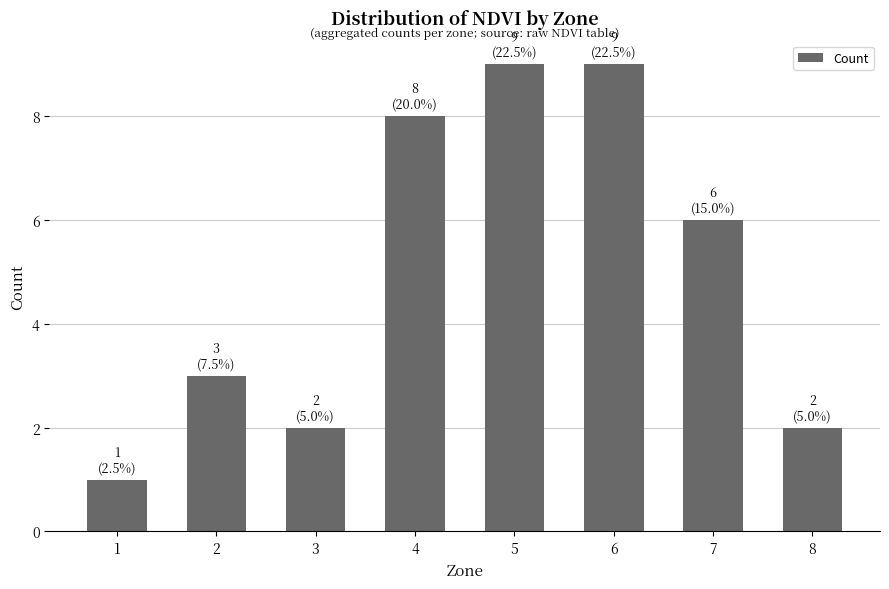

Which has a higher value, 7 or 4?

4